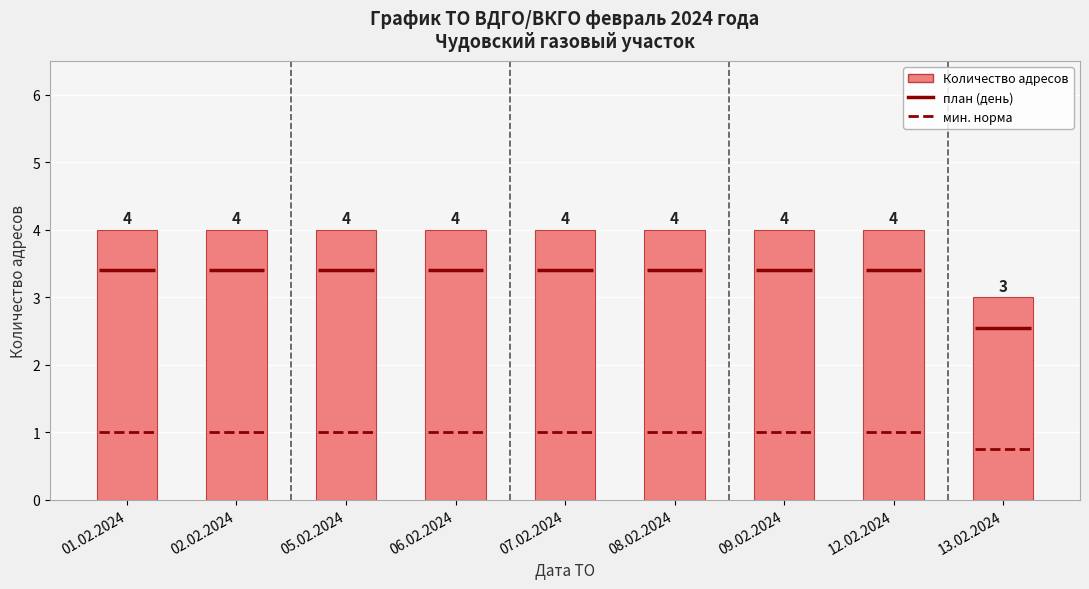

Is it true that the value at 13.02.2024 is 1?

False